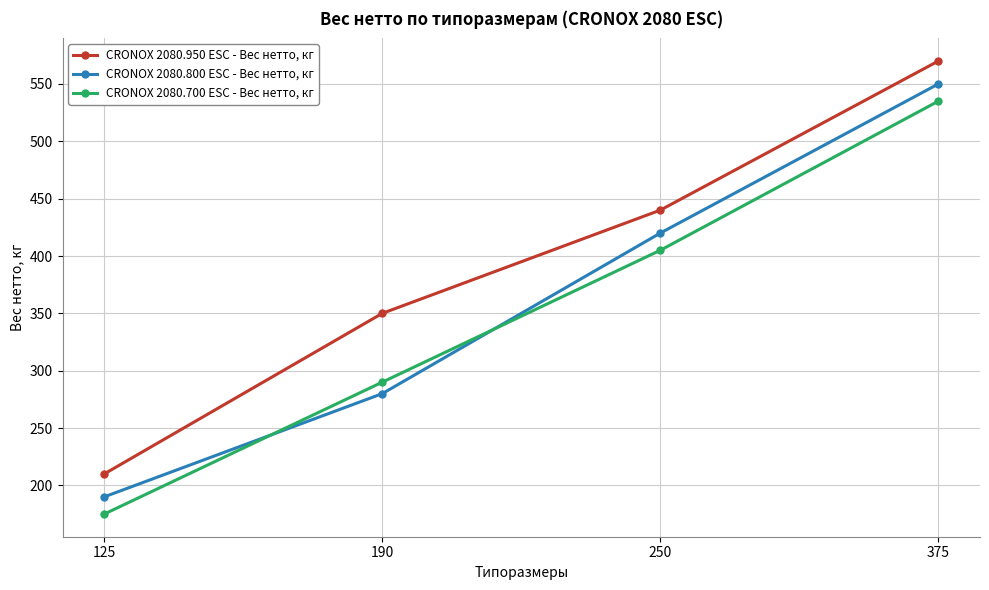

True or false: CRONOX 2080.950 ESC - Вес нетто, кг and CRONOX 2080.800 ESC - Вес нетто, кг cross at least once.

False